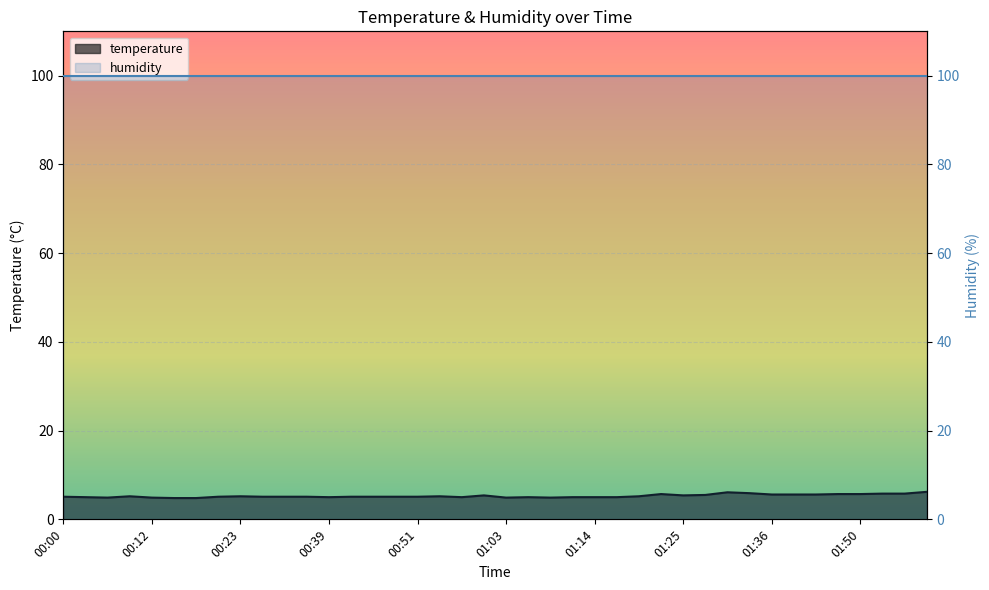

Rank the series by their average value, from lowest to highest.

temperature, humidity